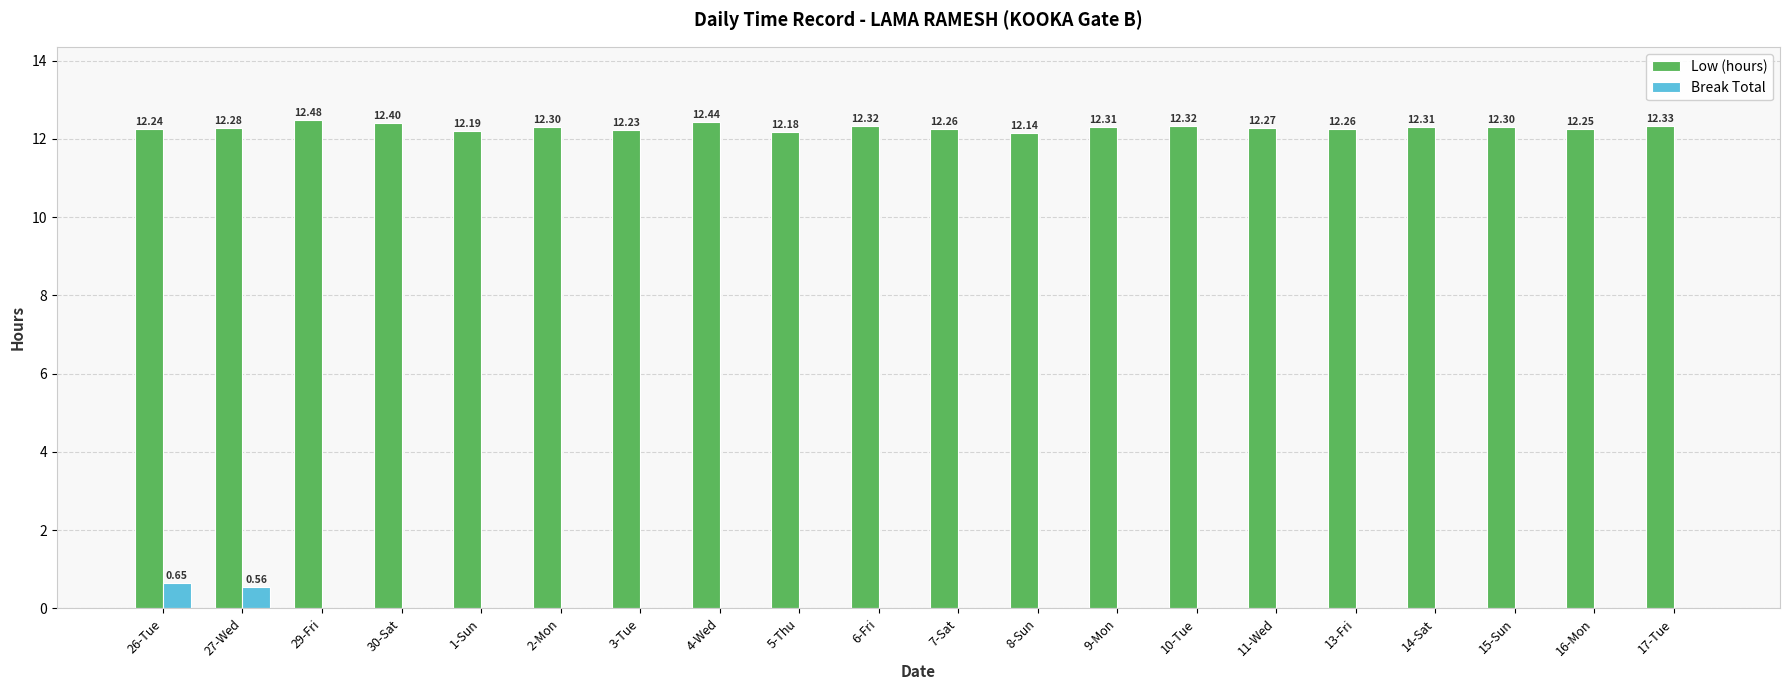

The Low (hours) series shows 16.4 at 10-Tue. True or false?

False